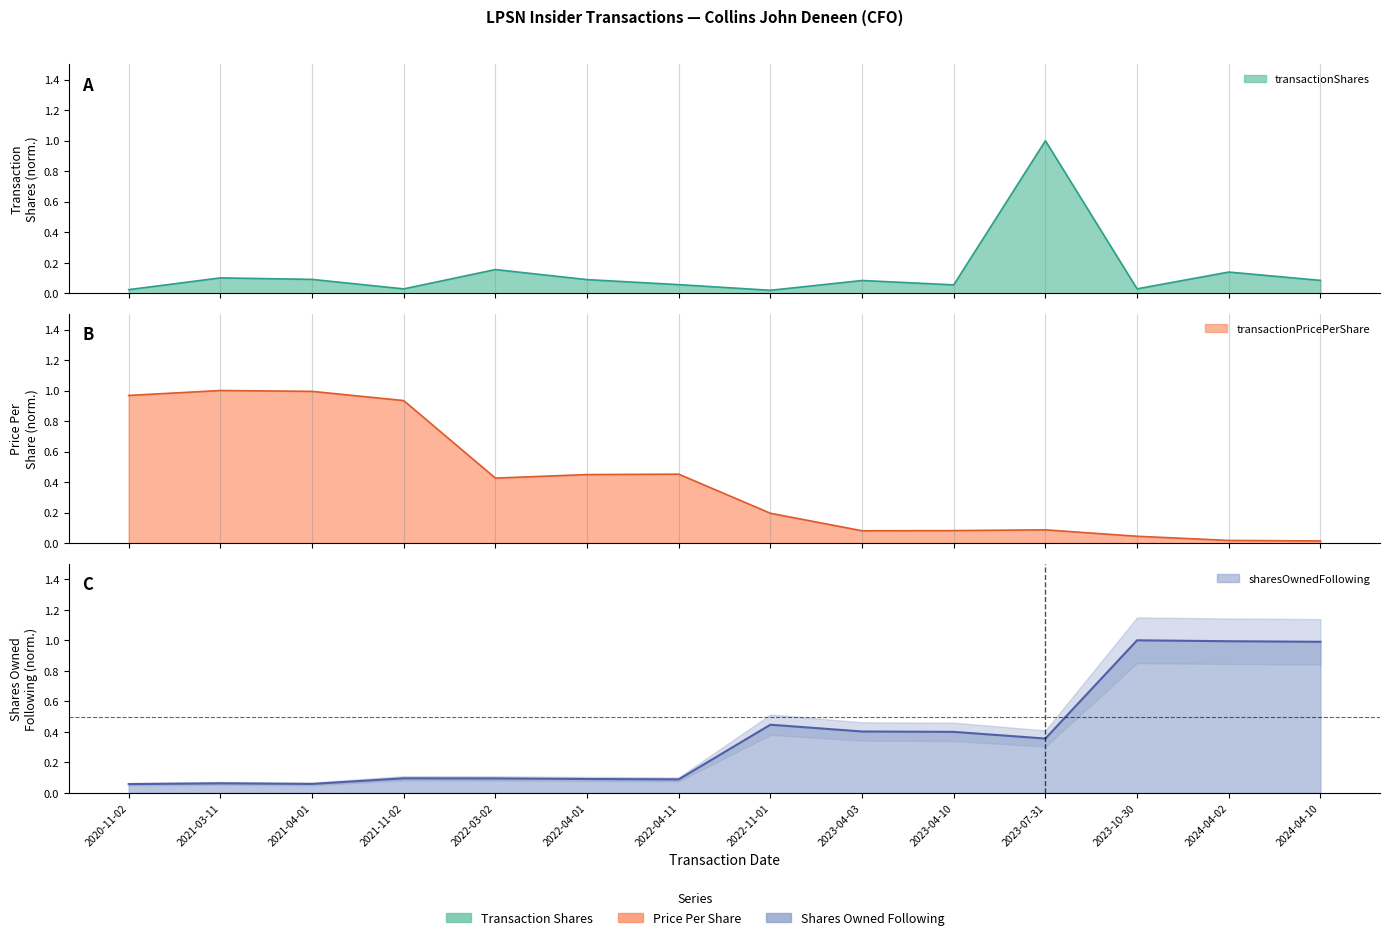

What position from the right is 2022-03-02?

10